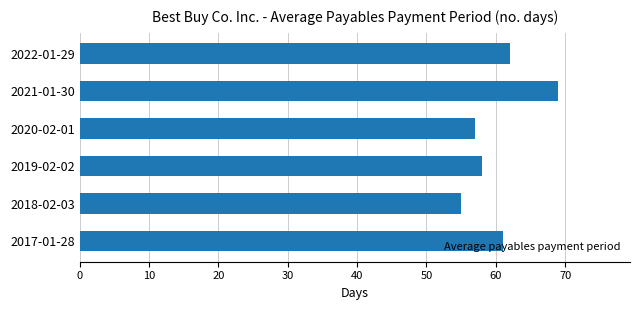

What is the change in value from 2020-02-01 to 2017-01-28?

+4